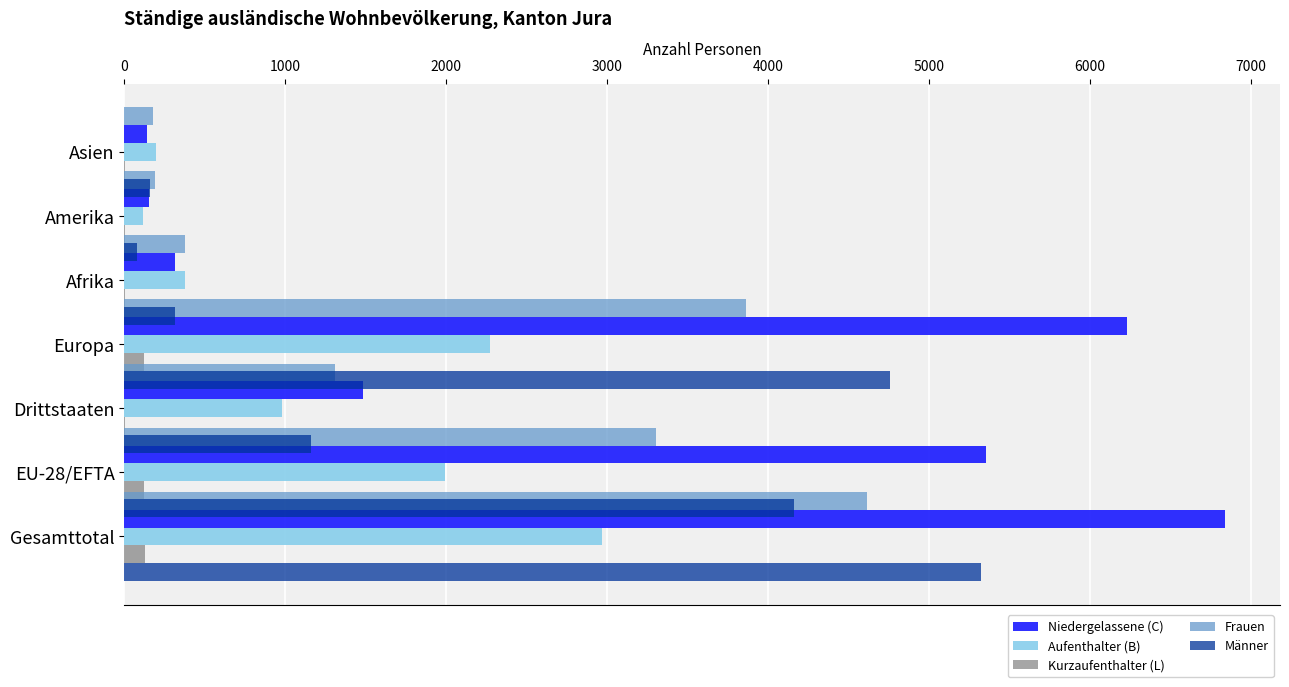

How many groups of bars are there?

7